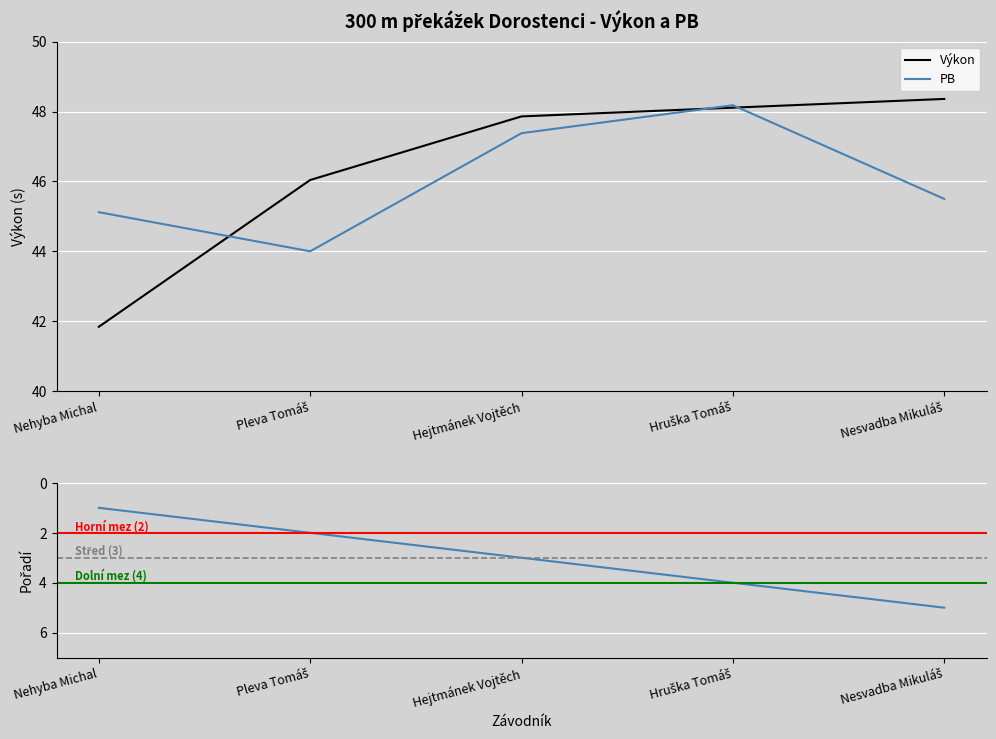

The PB series shows 45.5 at Nesvadba Mikuláš. True or false?

True